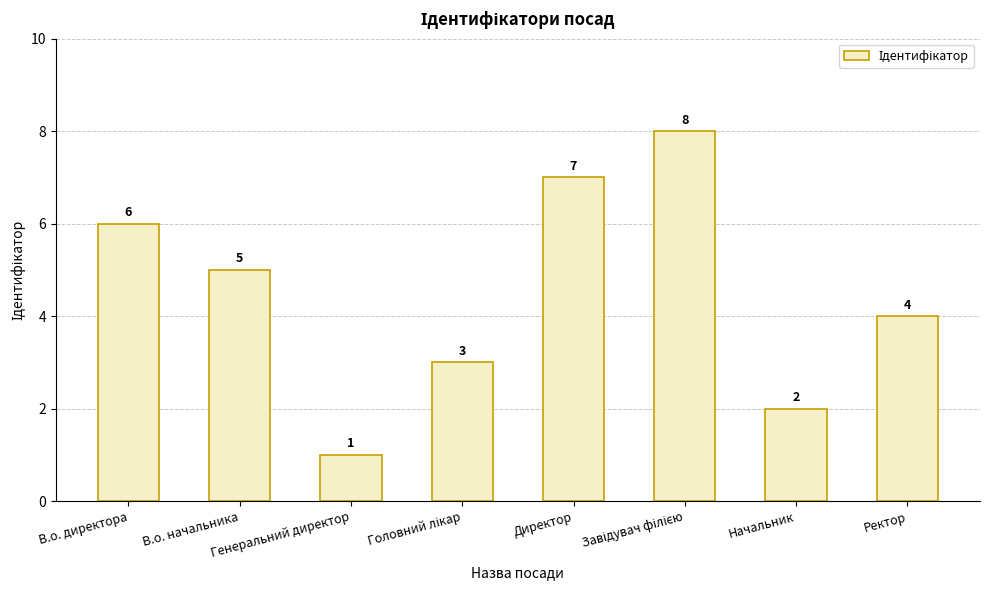

What is the maximum value shown in the chart?

8